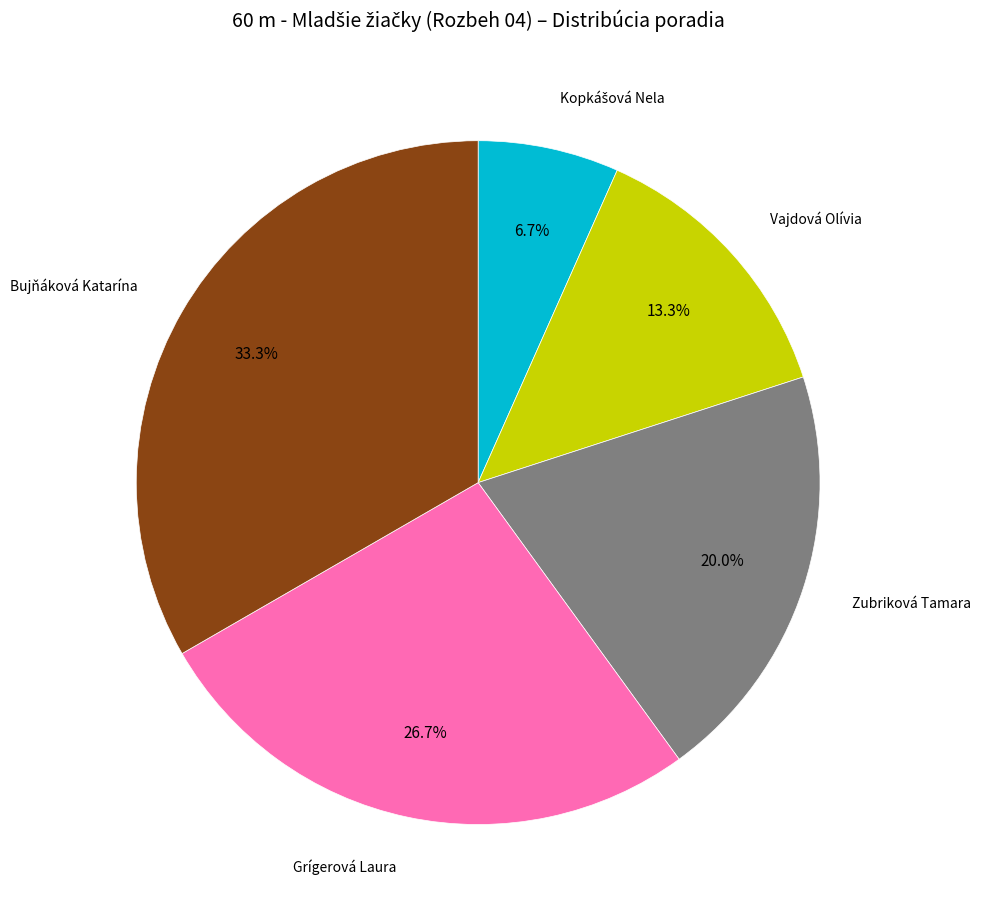

Does any single category account for the majority?

No